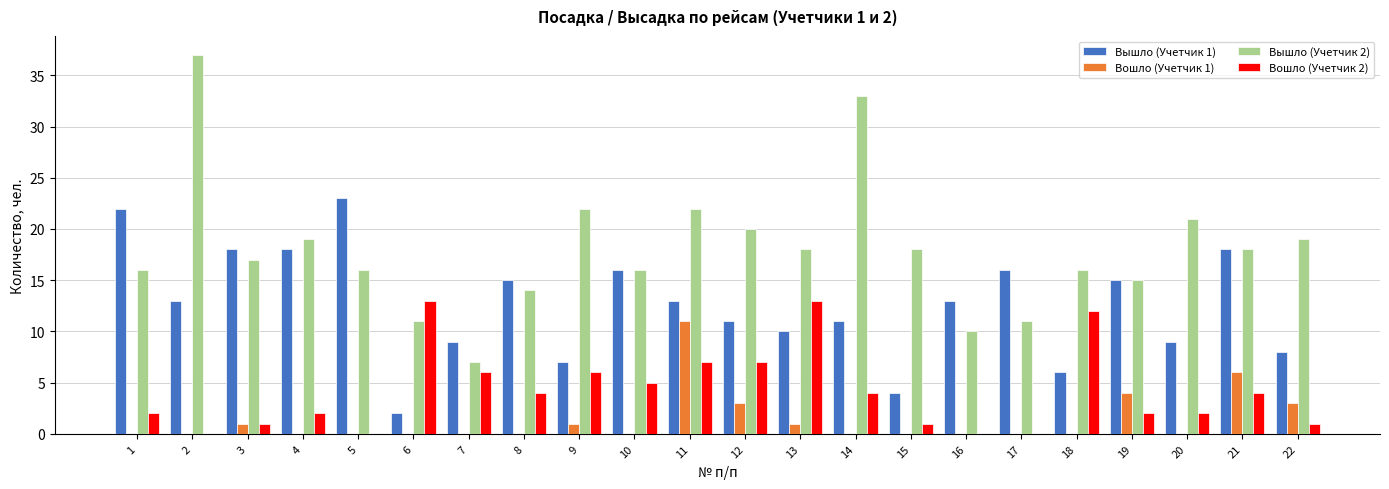

The Вышло (Учетчик 2) series shows 10 at 1. True or false?

False